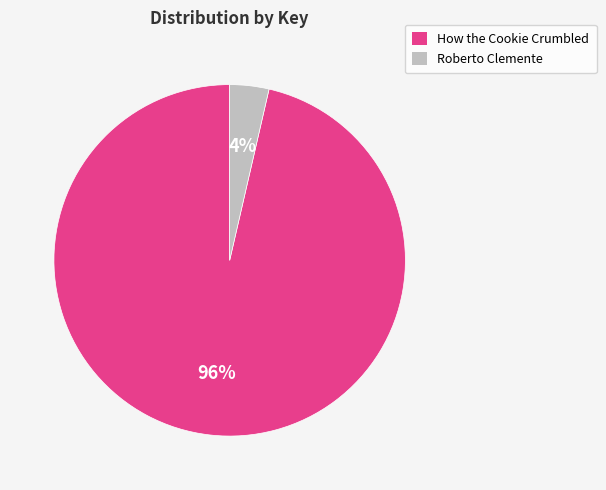

To the nearest percent, what is the combined percentage of Roberto Clemente and How the Cookie Crumbled?

100%